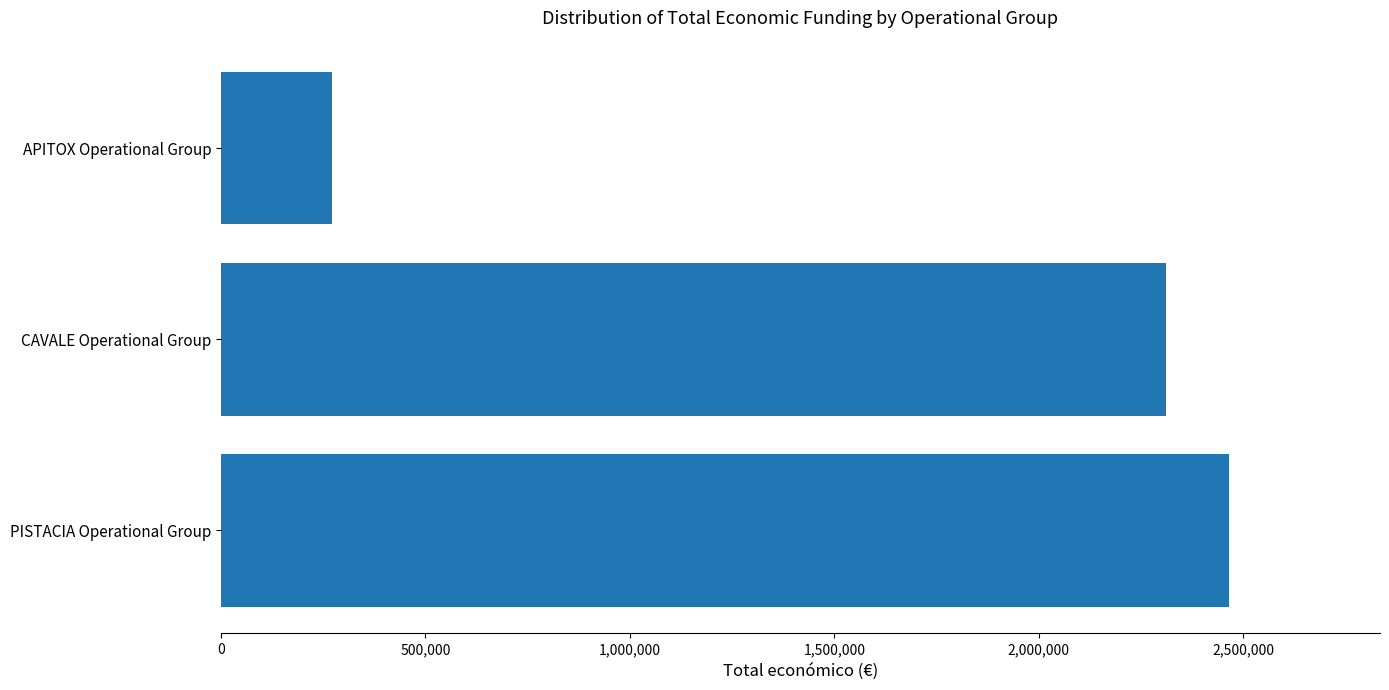

What is the difference between the maximum and minimum values?

2193020